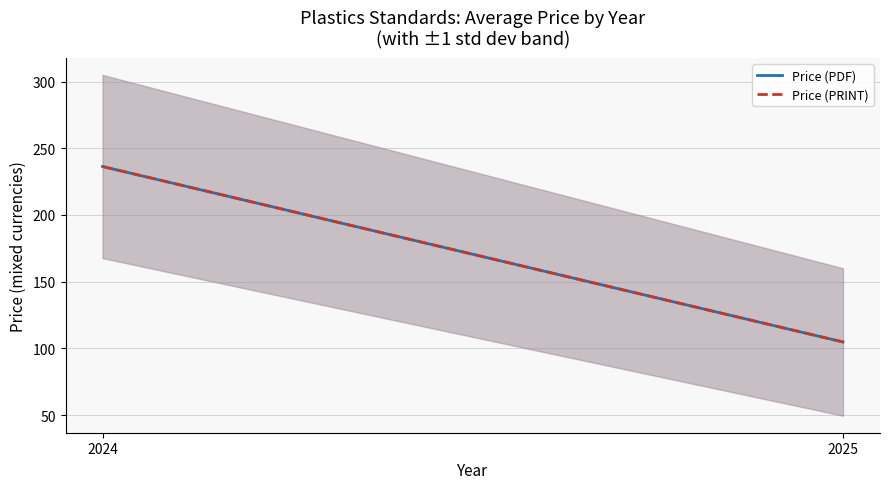

What is the sum of all Price (PDF) values?

341.1